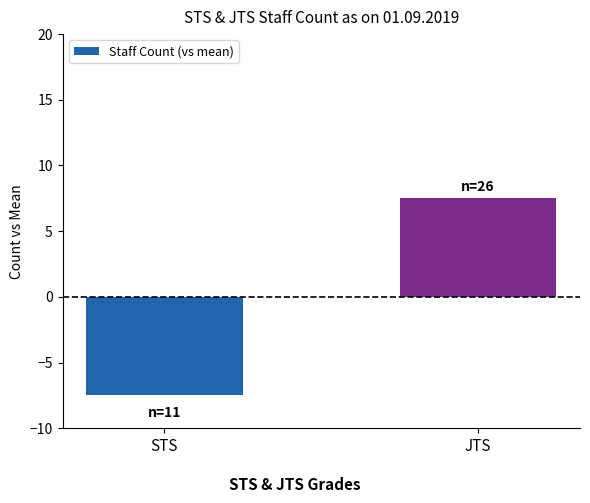

What value does the data have at STS?

-7.5